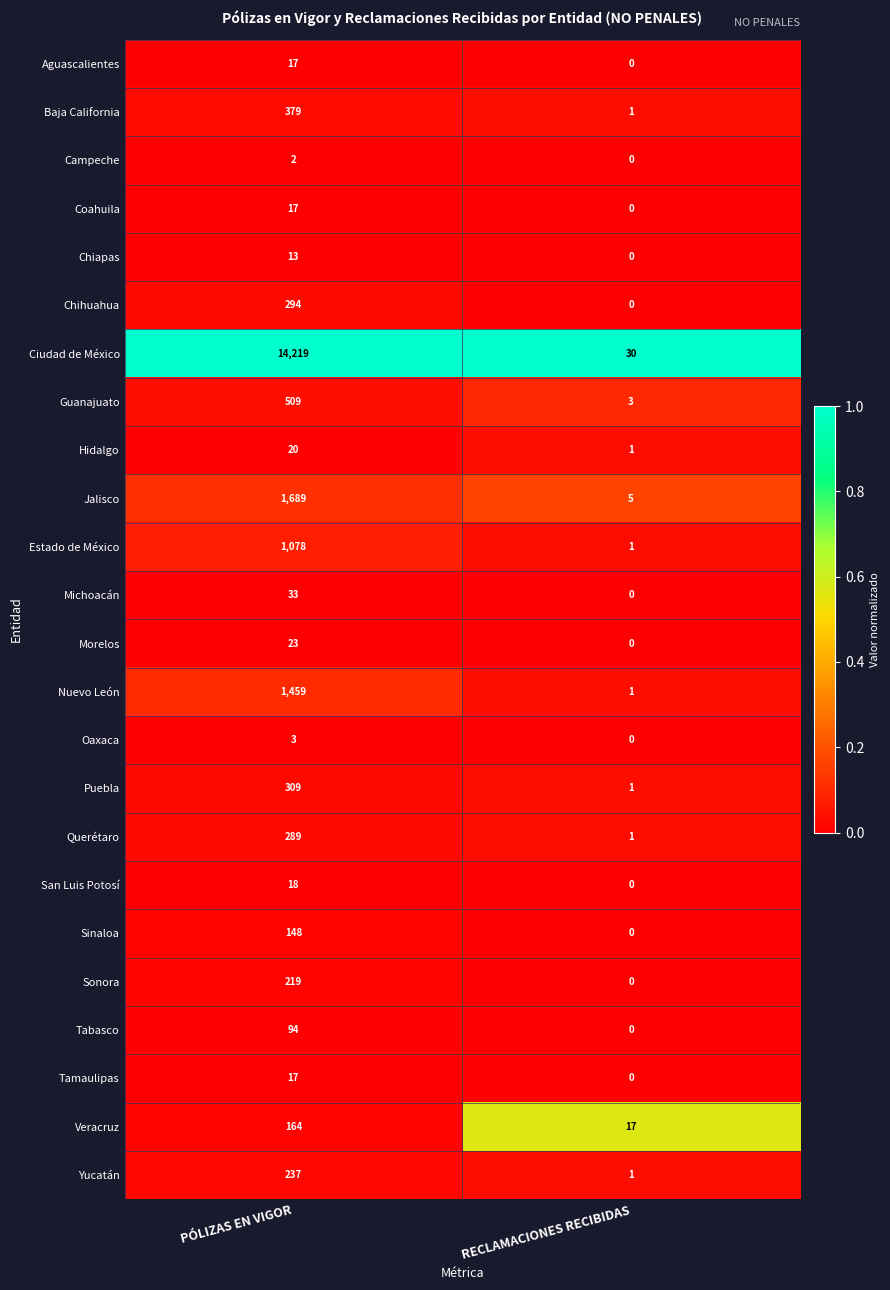

At which category does the chart reach its peak across all series?

PÓLIZAS EN VIGOR